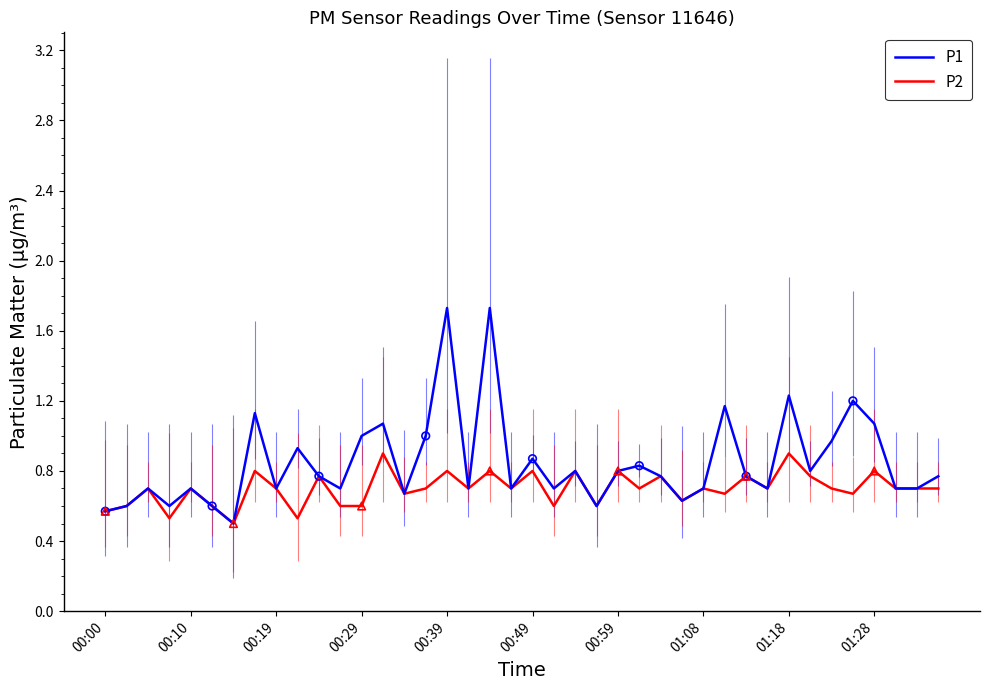

What is the minimum value for P1?

0.5